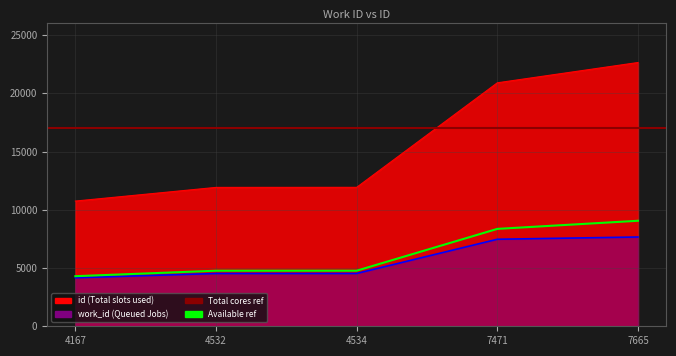

At which category is the sum across all series the highest?

7665